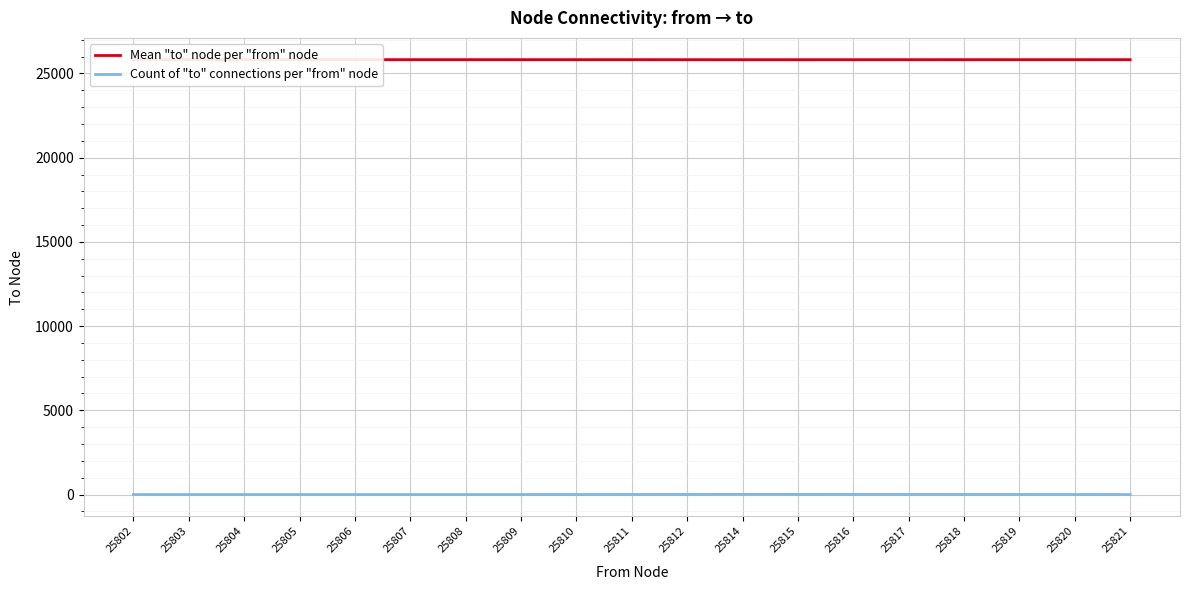

At which label does Count of "to" connections per "from" node first exceed 2?

25811